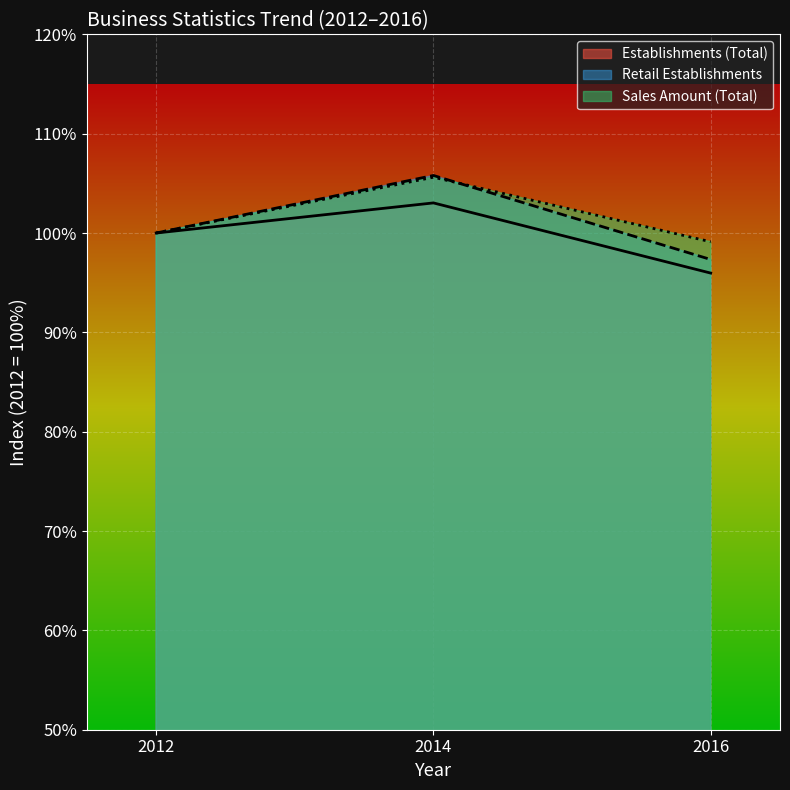

Reading left to right, transcribe all the data shown in this chart.

Establishments (Total): 2012=100.0	2014=103.0	2016=96.0
Sales Amount (Total, 100M): 2012=100.0	2014=105.6	2016=99.1
Retail Establishments: 2012=100.0	2014=105.8	2016=97.3